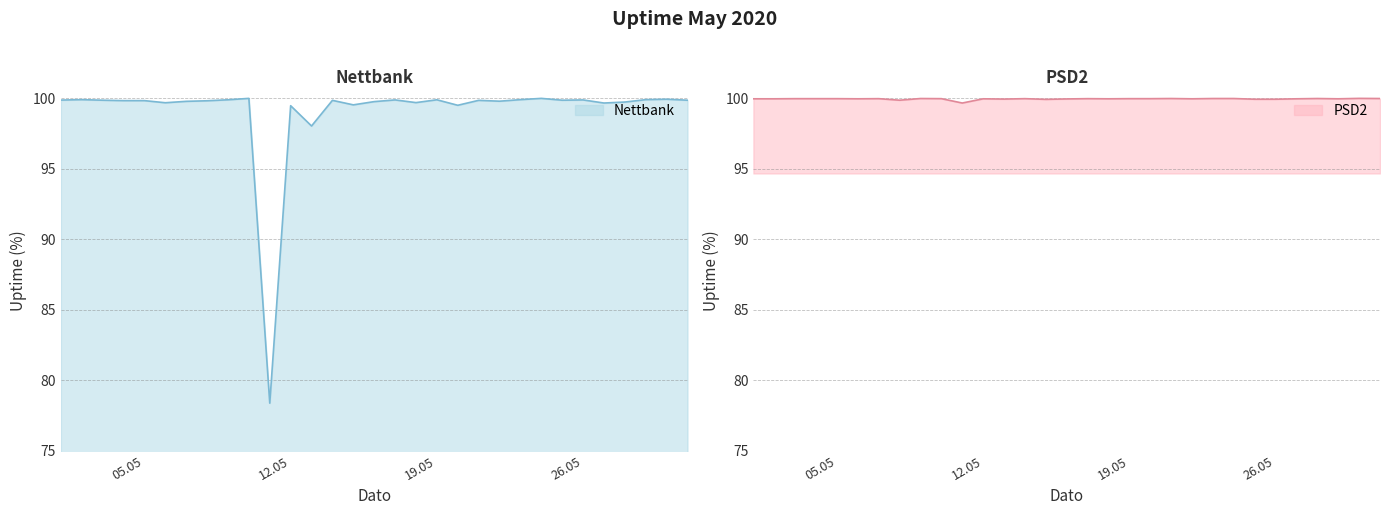

At which category does Nettbank reach its first local peak?

2020-05-02